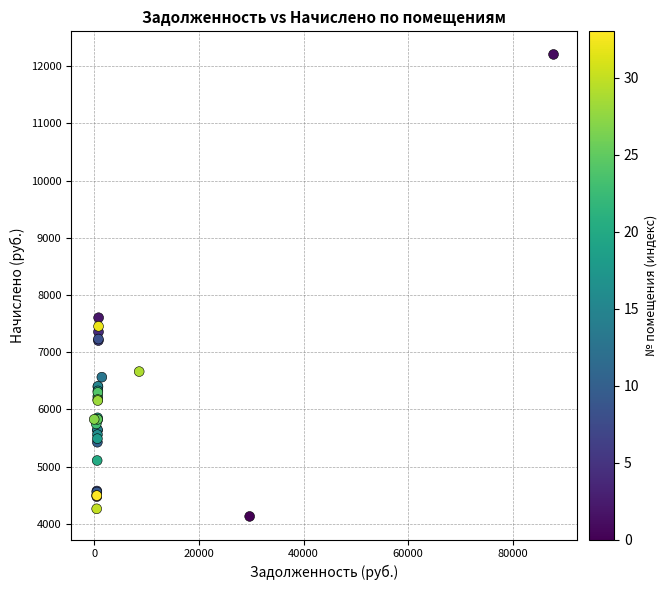

What Y value in the scatter plot is closest to 8167?

7603.8